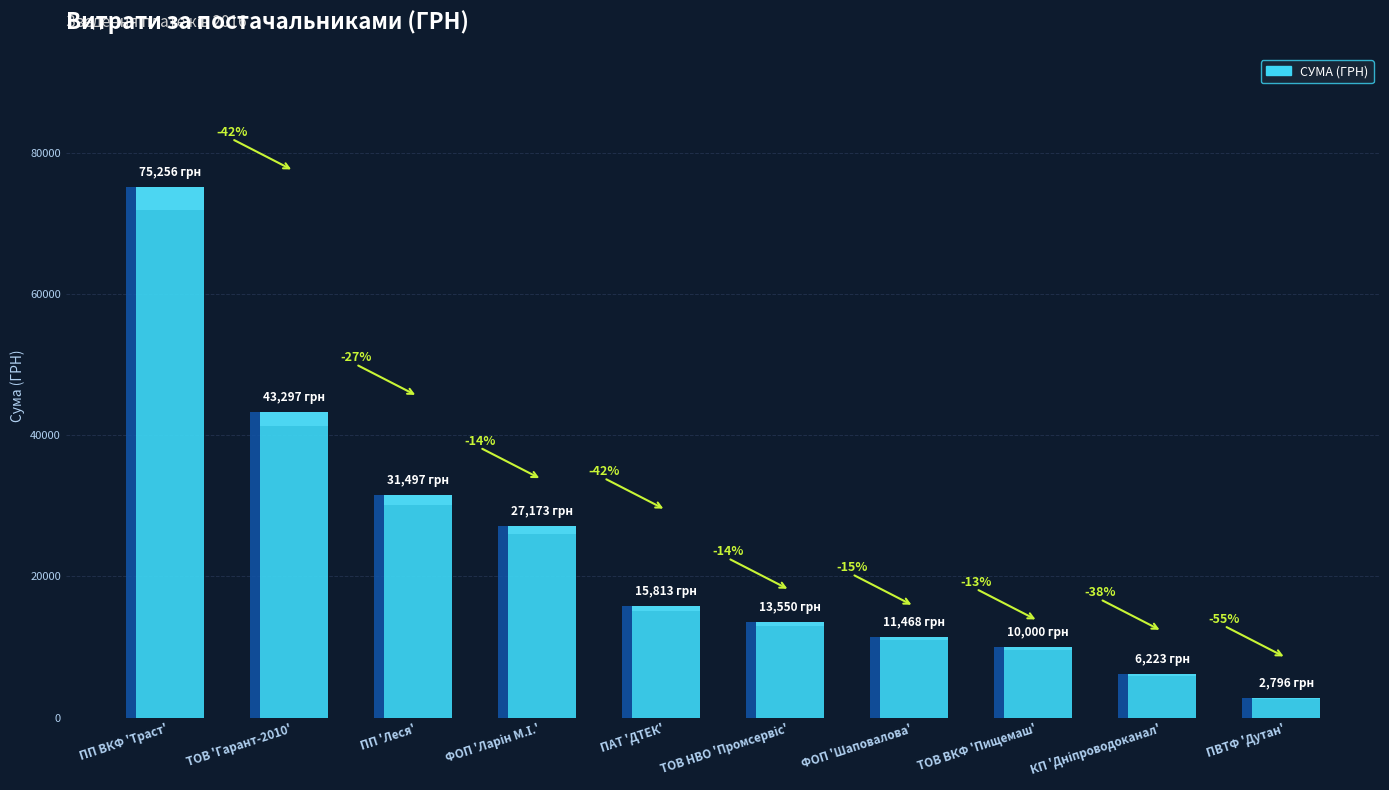

Reading left to right, list all the values displayed in this chart.

75256.3	43296.5	31497.5	27173.4	15813.4	13550.0	11467.6	10000.0	6223.1	2796.0